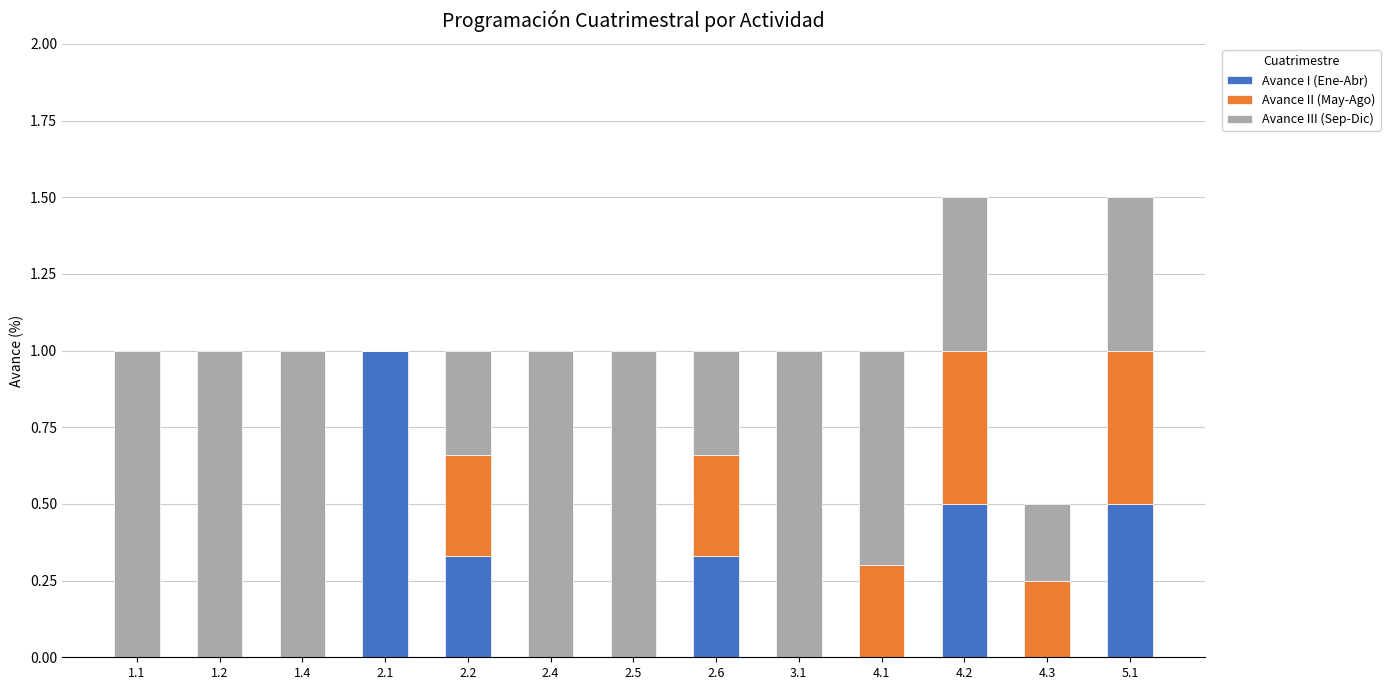

Which category has the highest value in the Avance I (Ene-Abr) series?

2.1